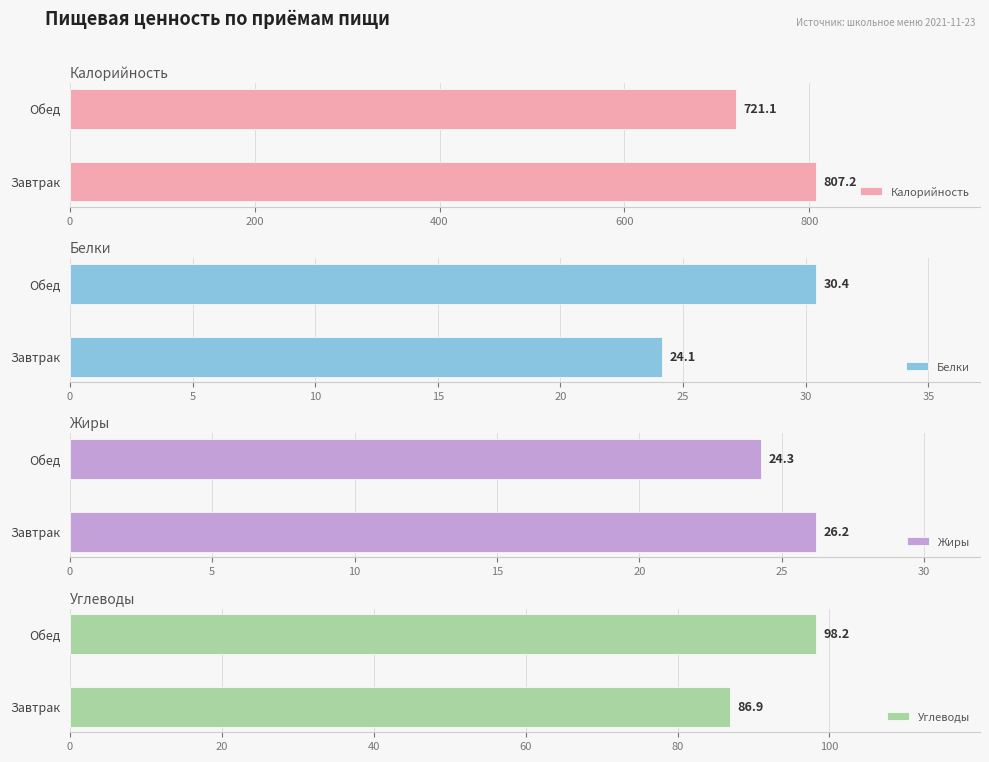

What is the difference between the maximum and minimum values in the Жиры series?

1.9